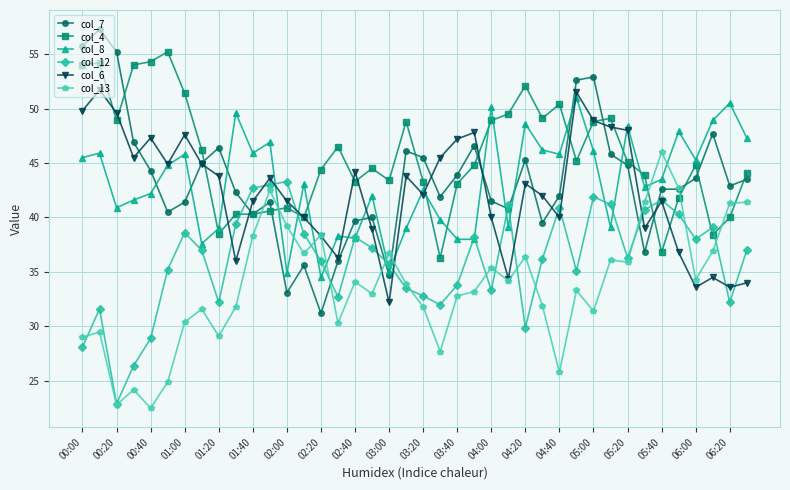

What is the minimum value for col_7?

31.2